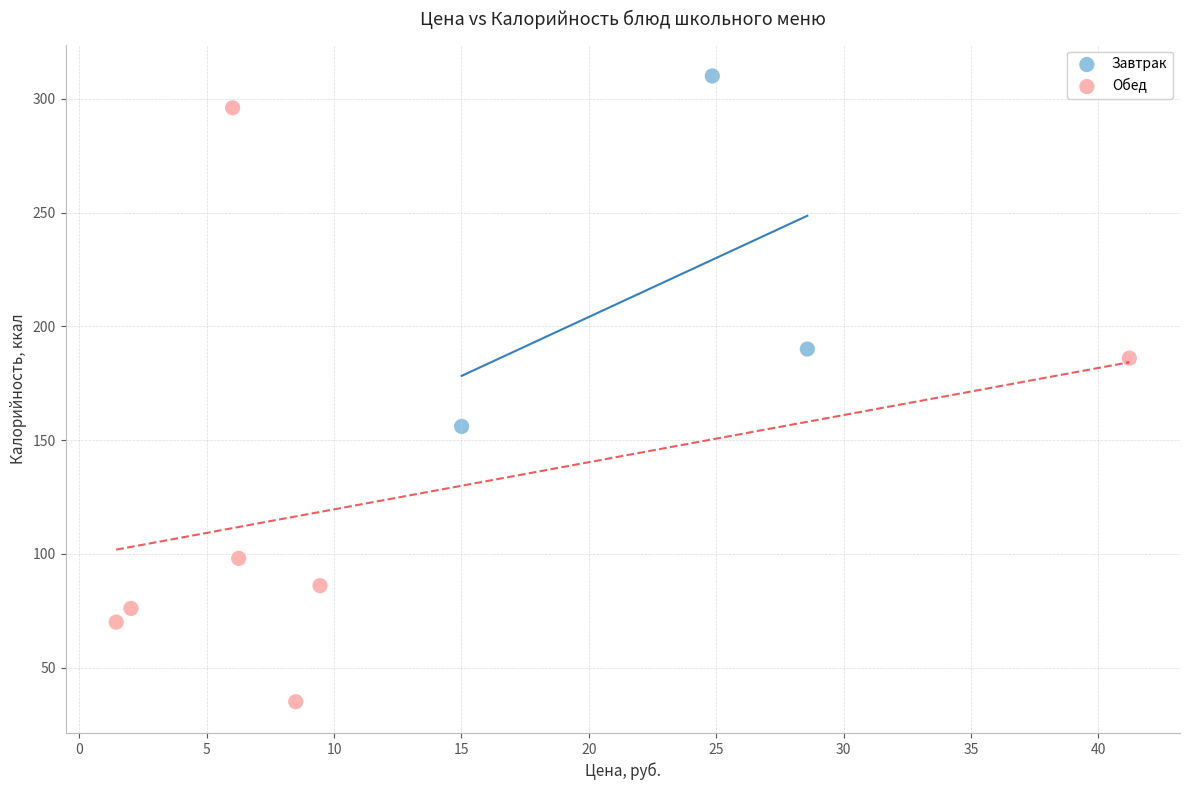

What are all the series names shown in the legend?

Завтрак, Обед